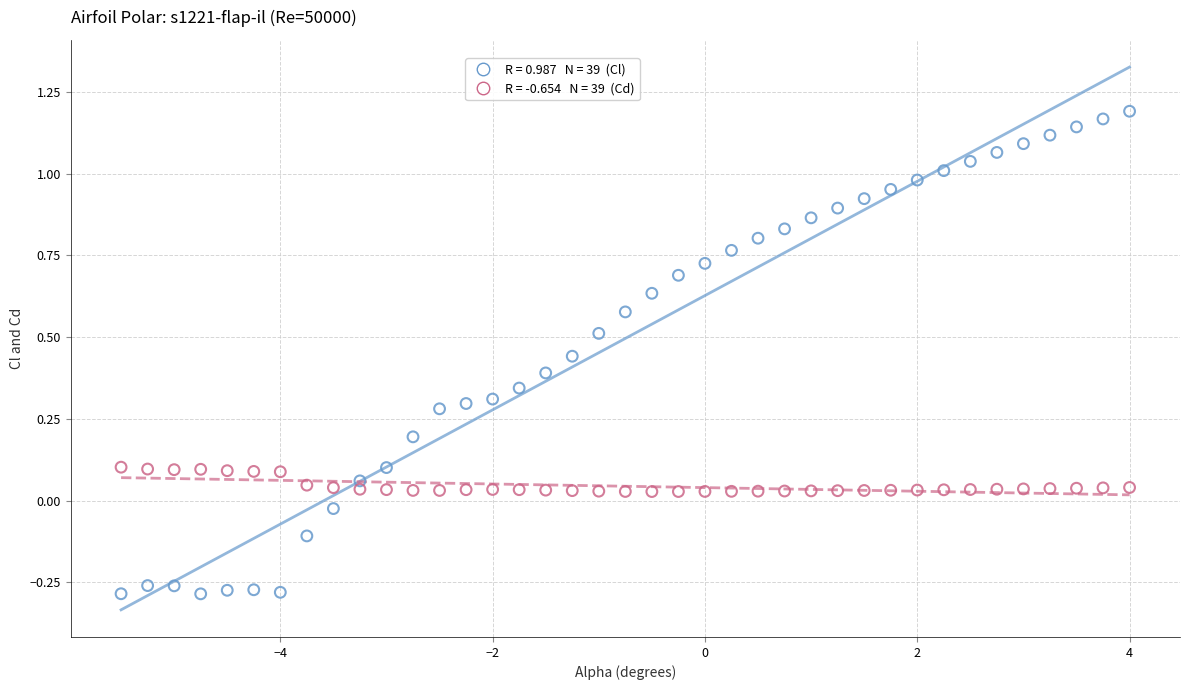

Across all data points, what is the range of X values (max minus min)?

9.5